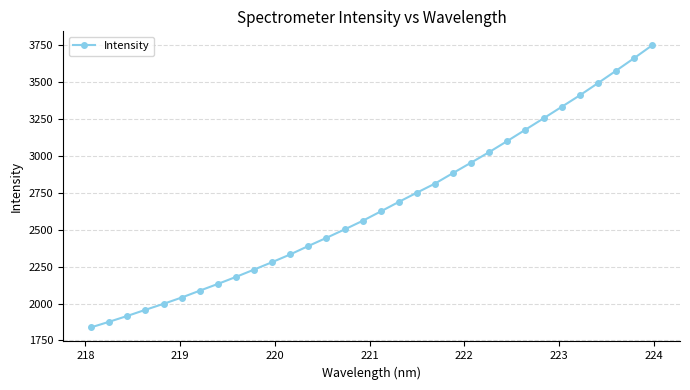

What is the sum of all values?

85289.5